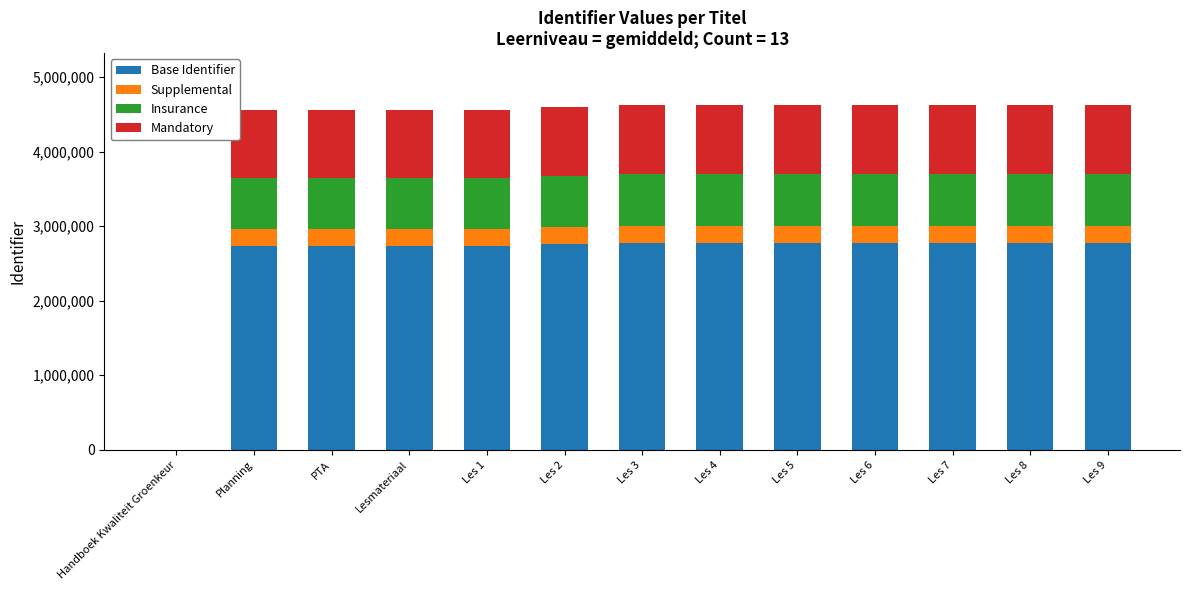

The value of Base Identifier at Les 9 is 779794.2. True or false?

False